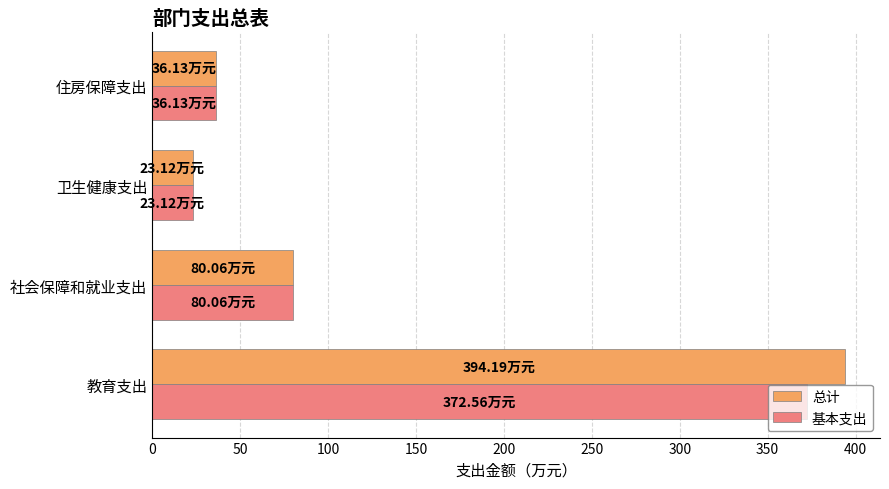

Is the value of 基本支出 at 住房保障支出 greater than the value of 总计 at 社会保障和就业支出?

No